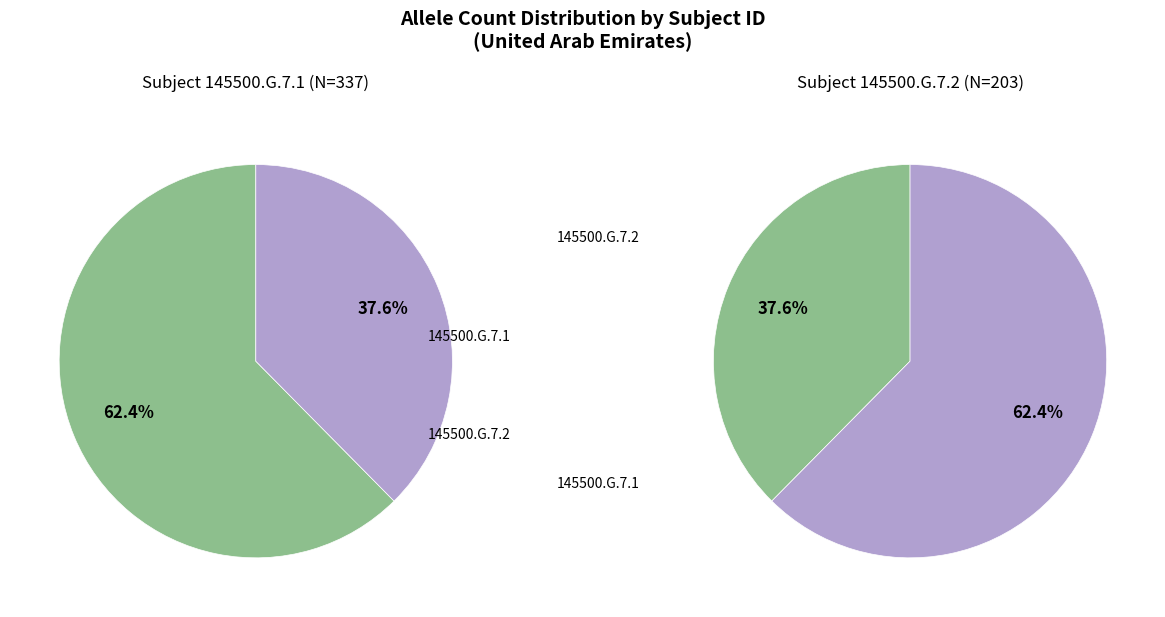

Do 145500.G.7.1 and 145500.G.7.2 together represent more than half of the pie?

Yes